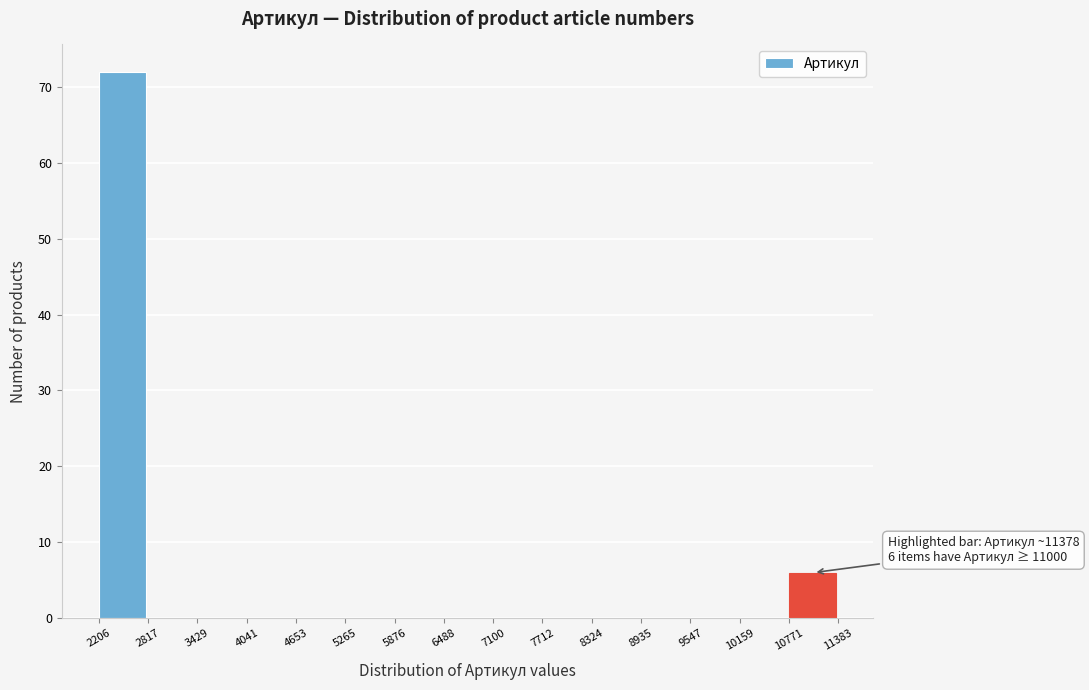

Which range on the x-axis has the tallest bar?

2206 to 2817